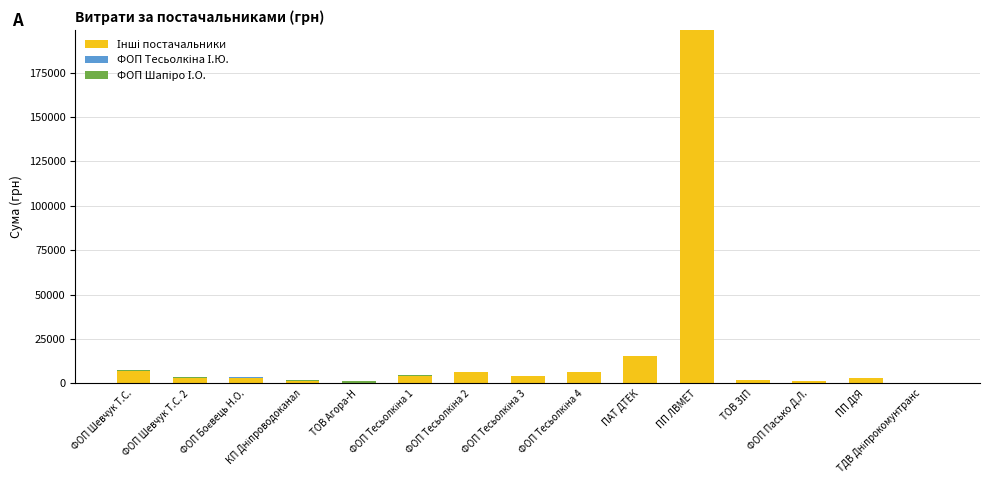

How many categories are shown in the chart?

15